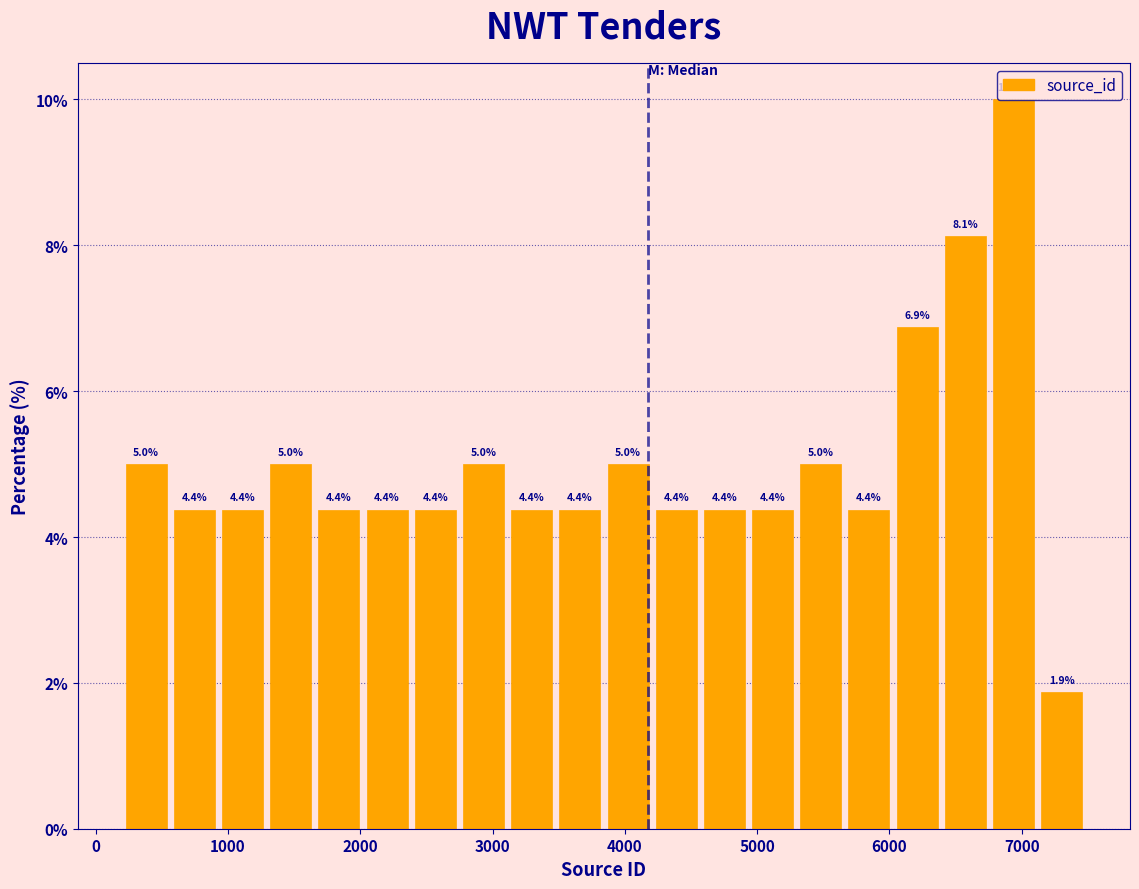

Read against the x-axis, roughly where is the centre of the tallest bar?

6900